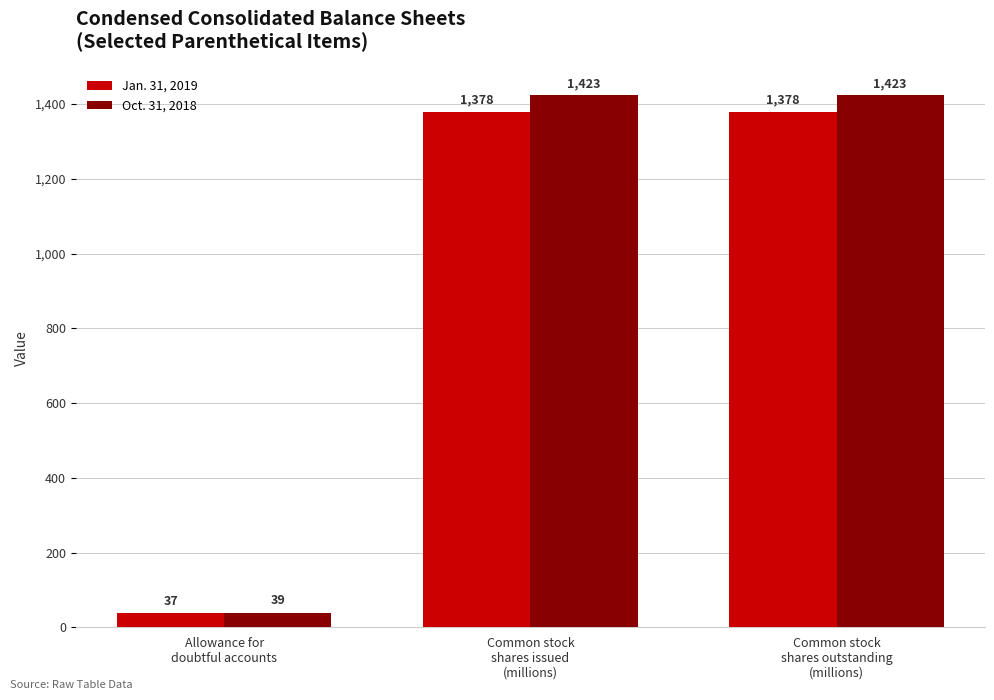

At how many categories does at least one series exceed 587?

2